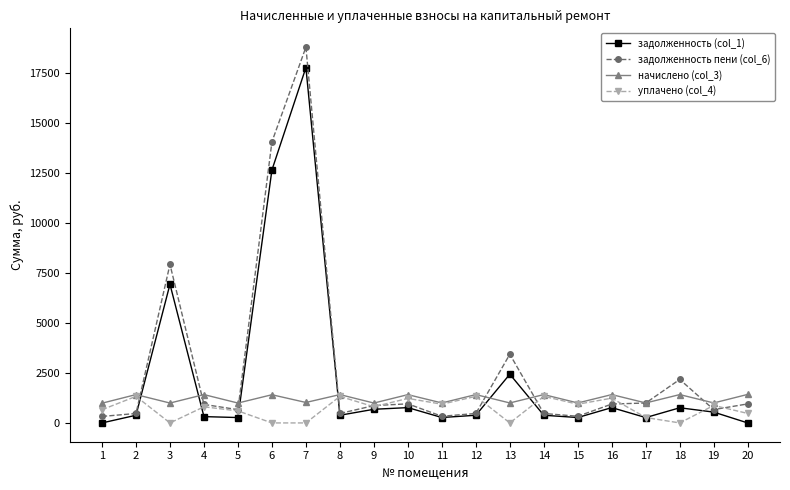

What is the value of the начислено (col_3) point at the 1st from the left?

986.4